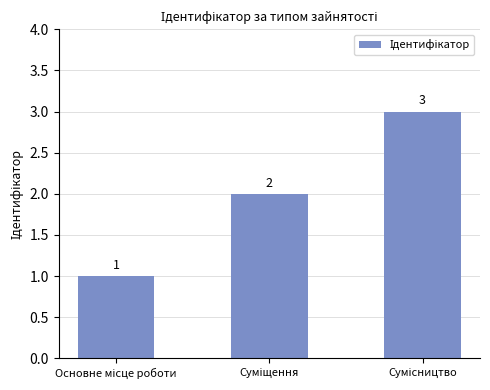

What is the difference between the maximum and second lowest values?

1